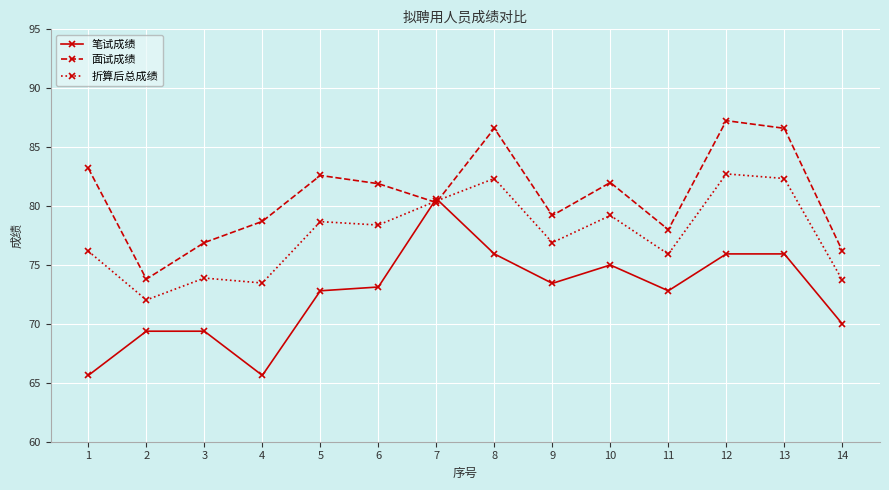

List the series in order of their overall mean, highest first.

面试成绩, 折算后总成绩, 笔试成绩